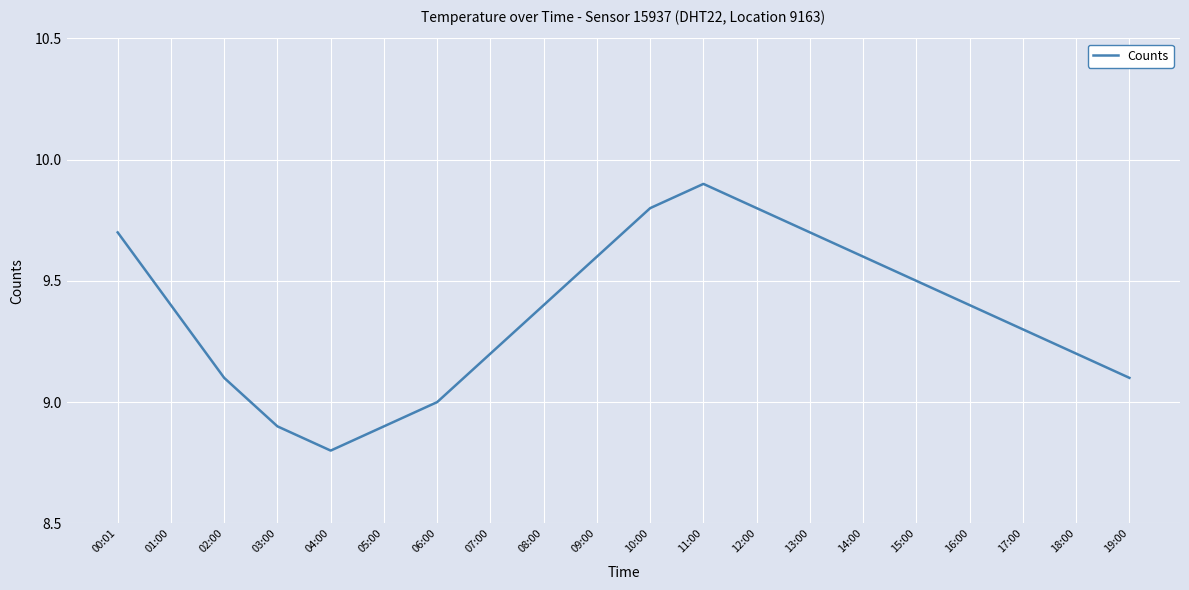

What is the difference between the maximum and minimum values?

1.1